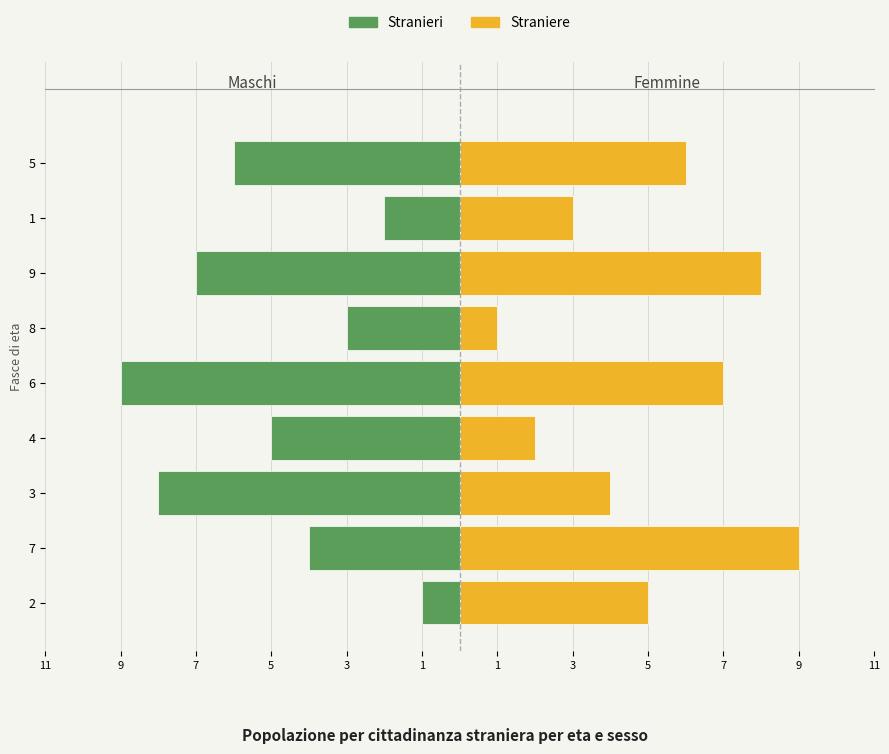

Reading right to left, transcribe all the data shown in this chart.

Stranieri: -6	-2	-7	-3	-9	-5	-8	-4	-1
Straniere: 6	3	8	1	7	2	4	9	5